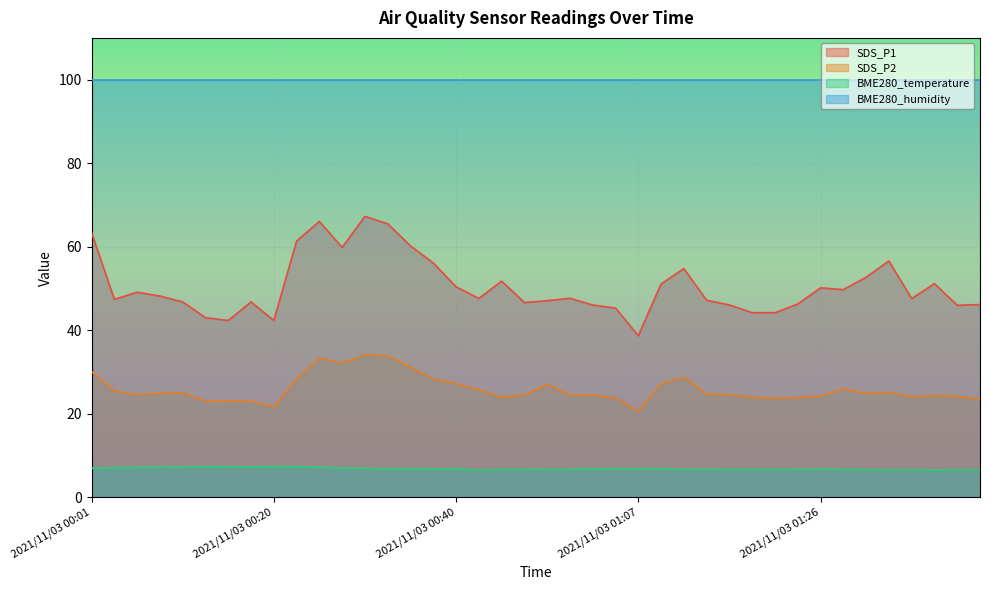

Which series has the widest spread of values?

SDS_P1